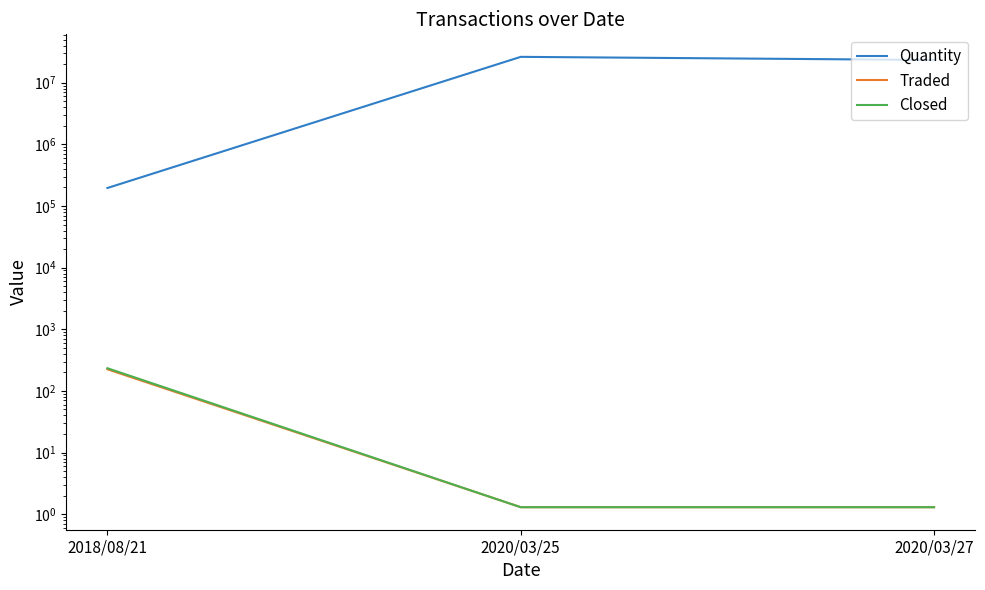

What is the label of the 3rd point from the right?

2018/08/21